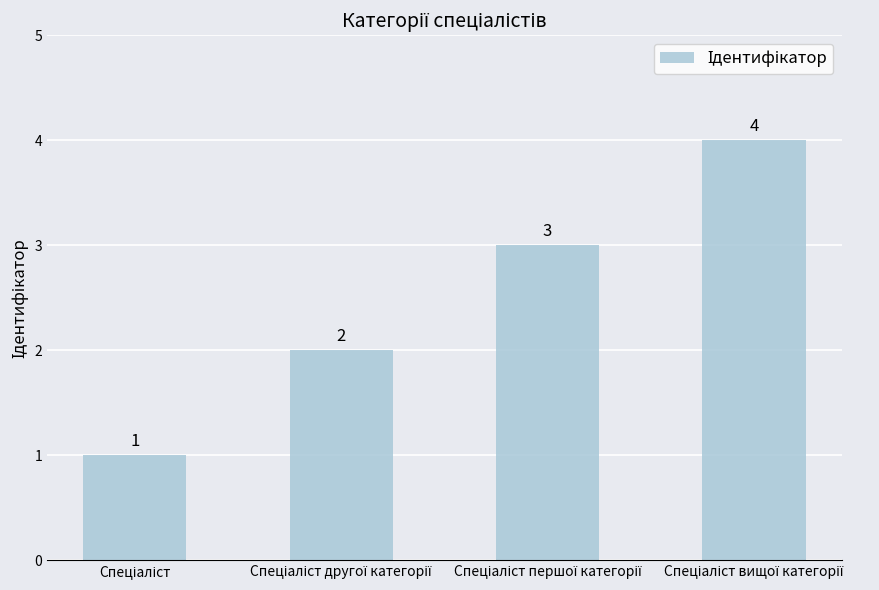

What is the sum of all values?

10